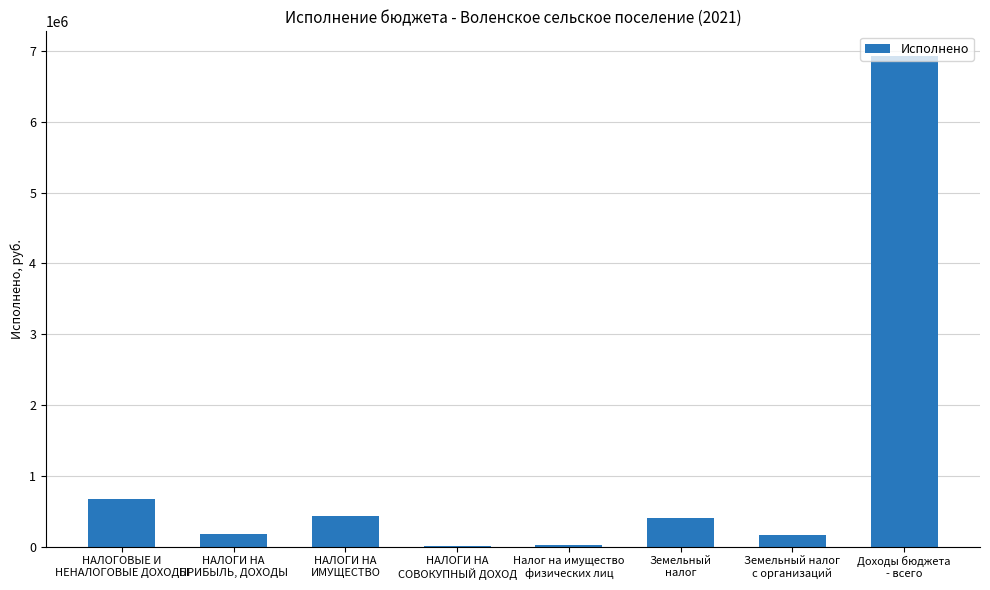

Are the bars horizontal?

No